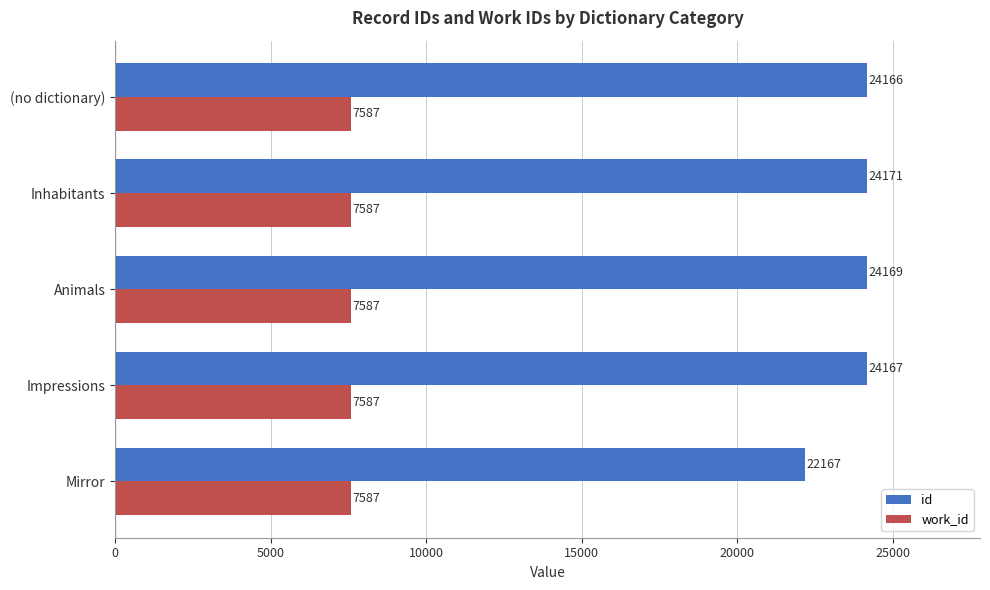

Rank the categories by id value from lowest to highest.

Mirror, (no dictionary), Impressions, Animals, Inhabitants